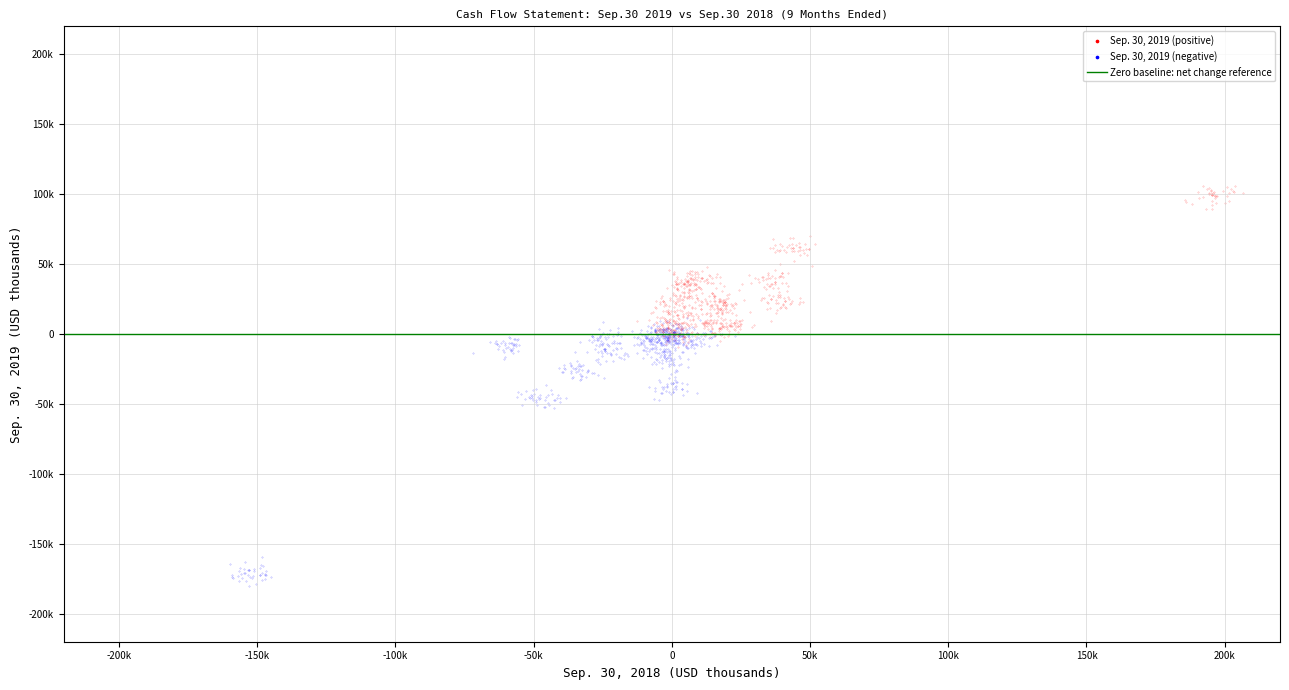

Which series reaches the minimum Y coordinate?

Sep. 30, 2019 (negative)